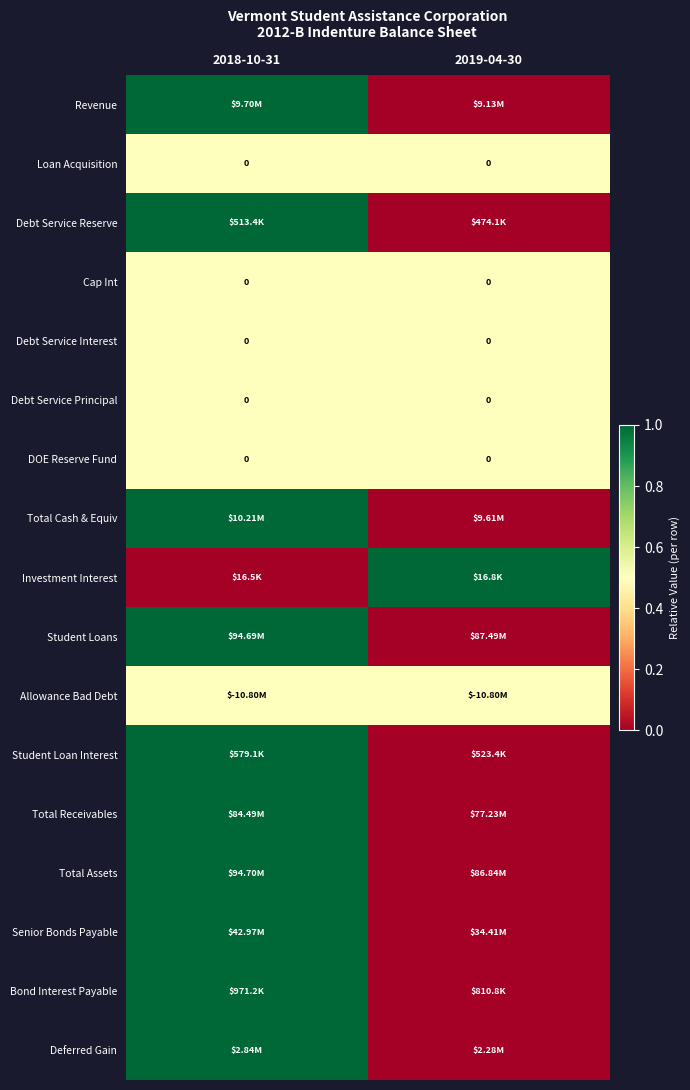

Between 2018-10-31 and 2019-04-30, which is larger?

2018-10-31